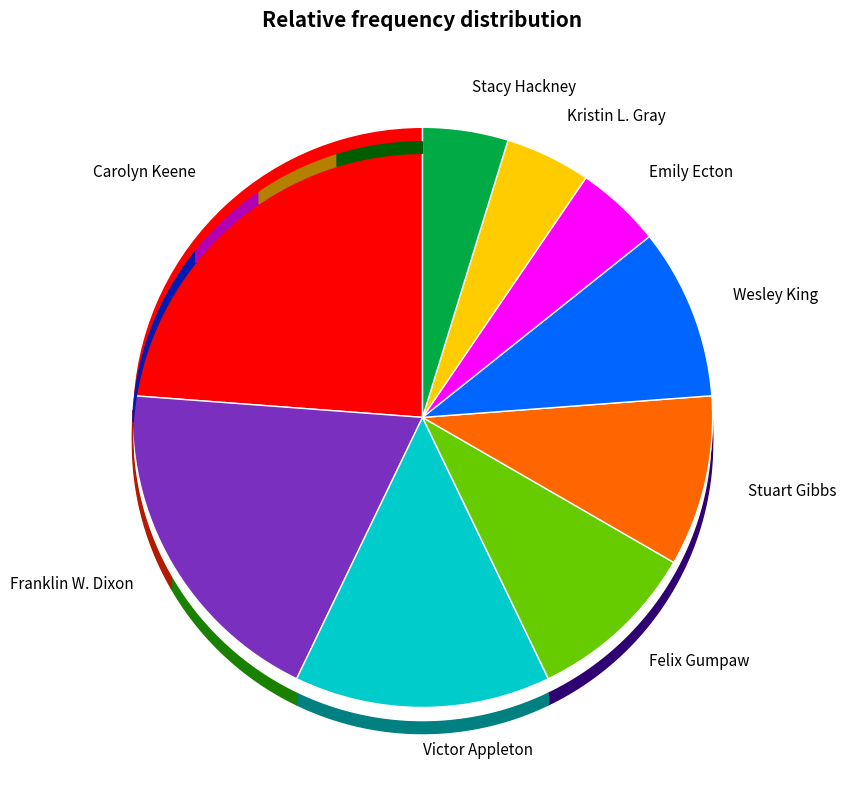

Rank the categories by value from highest to lowest.

Carolyn Keene, Franklin W. Dixon, Victor Appleton, Felix Gumpaw, Stuart Gibbs, Wesley King, Emily Ecton, Kristin L. Gray, Stacy Hackney